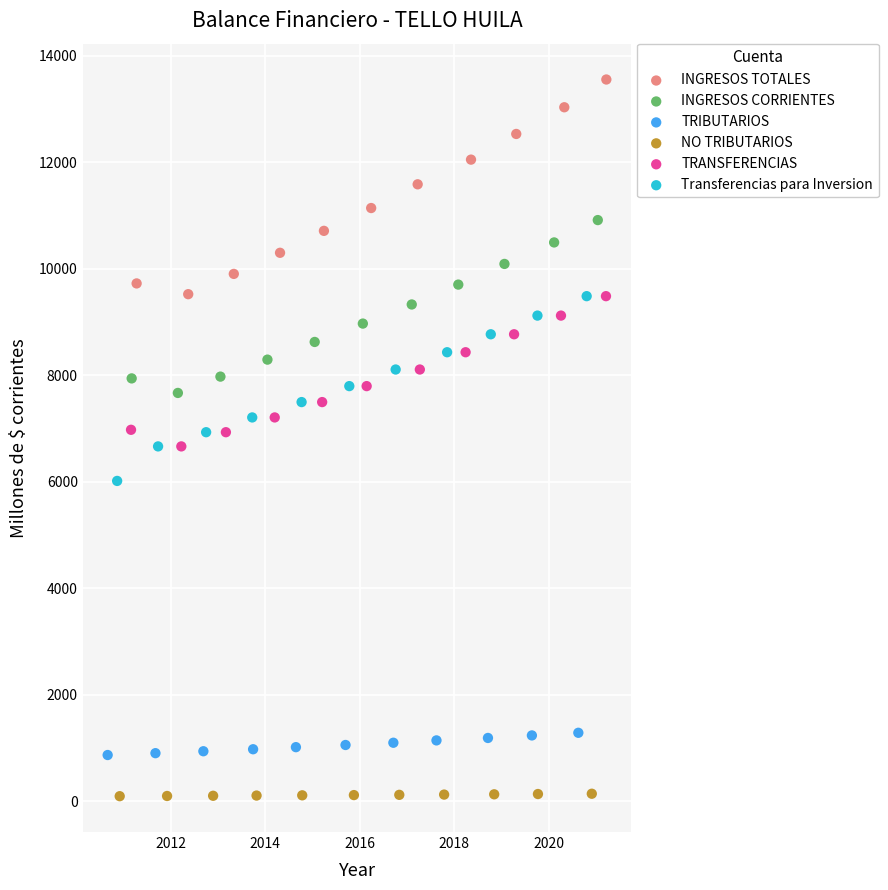

Which series reaches the minimum Y coordinate?

NO TRIBUTARIOS